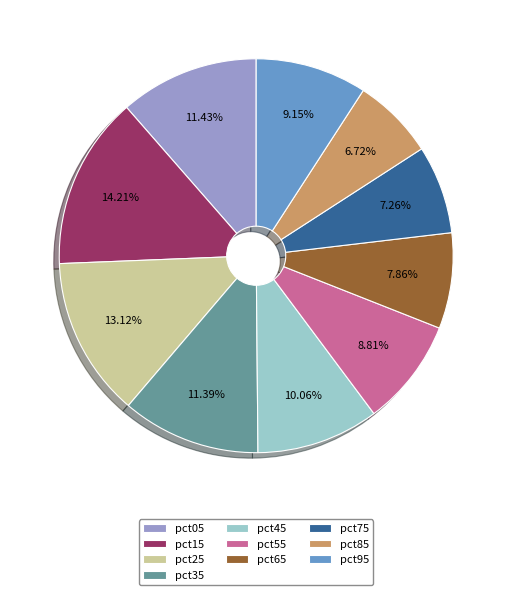

What percentage is NOT represented by pct45?

89.9%